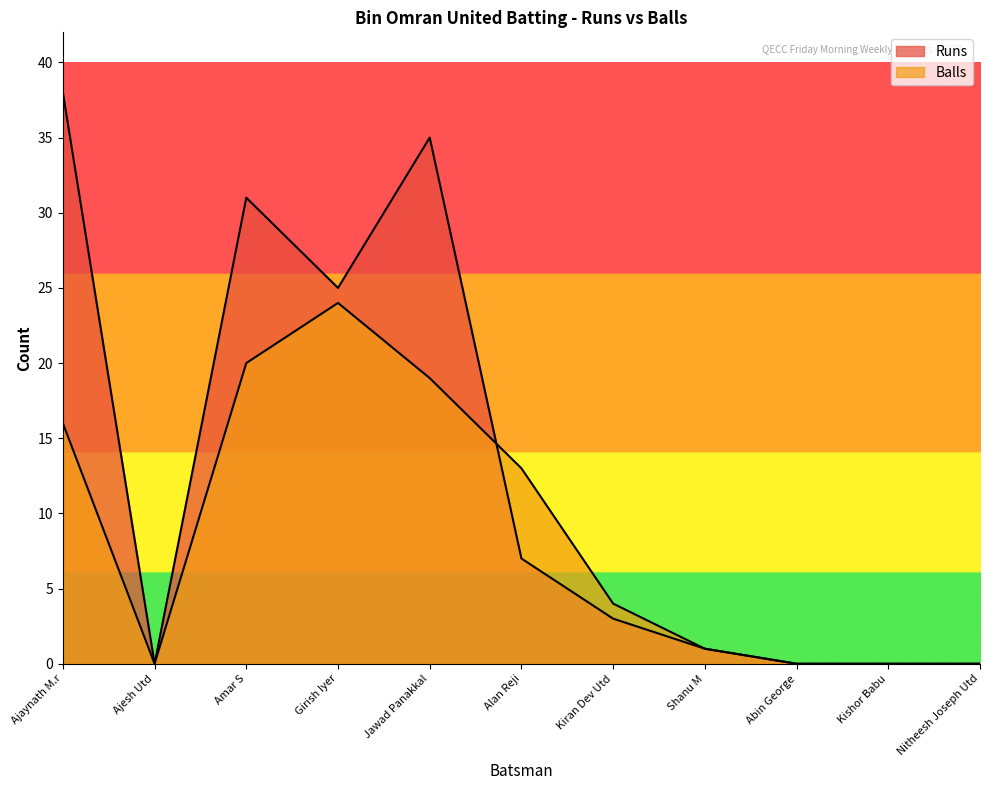

The value of Balls at Girish Iyer is 24. True or false?

True